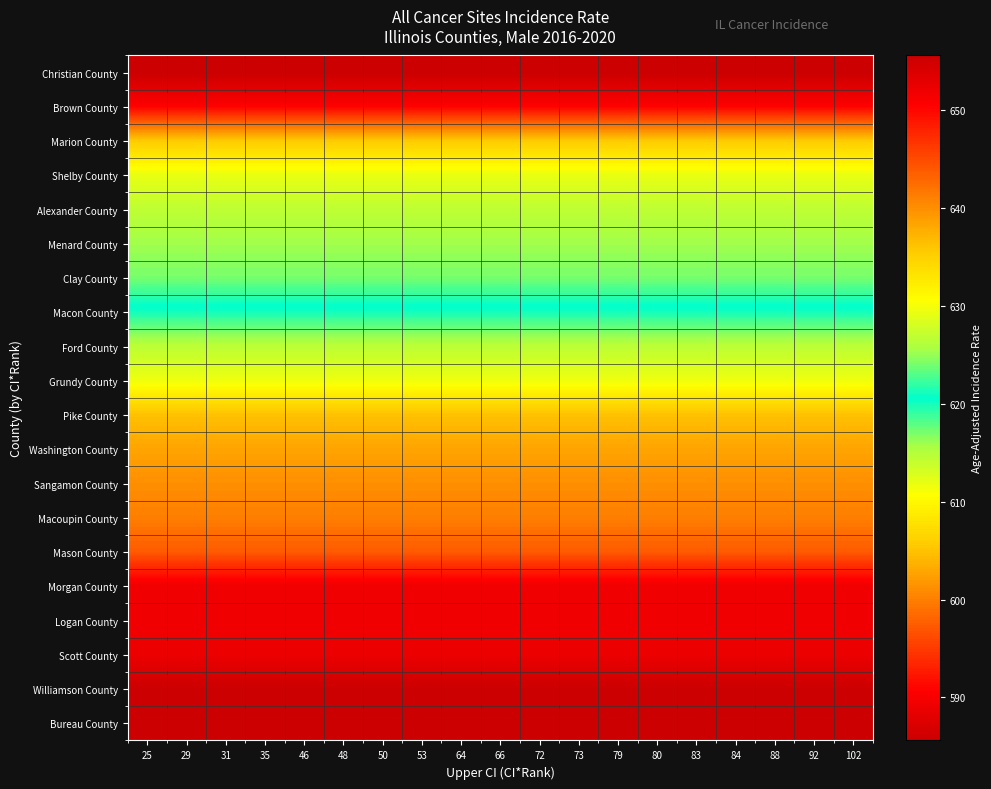

Reading left to right, extract all data points from this chart.

Christian County: 25=655.6	29=655.6	31=655.6	35=655.6	46=655.6	48=655.6	50=655.6	53=655.6	64=655.6	66=655.6	72=655.6	73=655.6	79=655.6	80=655.6	83=655.6	84=655.6	88=655.6	92=655.6	102=655.6
Brown County: 25=650.5	29=650.5	31=650.5	35=650.5	46=650.5	48=650.5	50=650.5	53=650.5	64=650.5	66=650.5	72=650.5	73=650.5	79=650.5	80=650.5	83=650.5	84=650.5	88=650.5	92=650.5	102=650.5
Marion County: 25=635.6	29=635.6	31=635.6	35=635.6	46=635.6	48=635.6	50=635.6	53=635.6	64=635.6	66=635.6	72=635.6	73=635.6	79=635.6	80=635.6	83=635.6	84=635.6	88=635.6	92=635.6	102=635.6
Shelby County: 25=629.3	29=629.3	31=629.3	35=629.3	46=629.3	48=629.3	50=629.3	53=629.3	64=629.3	66=629.3	72=629.3	73=629.3	79=629.3	80=629.3	83=629.3	84=629.3	88=629.3	92=629.3	102=629.3
Alexander County: 25=626.8	29=626.8	31=626.8	35=626.8	46=626.8	48=626.8	50=626.8	53=626.8	64=626.8	66=626.8	72=626.8	73=626.8	79=626.8	80=626.8	83=626.8	84=626.8	88=626.8	92=626.8	102=626.8
Menard County: 25=625.3	29=625.3	31=625.3	35=625.3	46=625.3	48=625.3	50=625.3	53=625.3	64=625.3	66=625.3	72=625.3	73=625.3	79=625.3	80=625.3	83=625.3	84=625.3	88=625.3	92=625.3	102=625.3
Clay County: 25=624.1	29=624.1	31=624.1	35=624.1	46=624.1	48=624.1	50=624.1	53=624.1	64=624.1	66=624.1	72=624.1	73=624.1	79=624.1	80=624.1	83=624.1	84=624.1	88=624.1	92=624.1	102=624.1
Macon County: 25=620.0	29=620.0	31=620.0	35=620.0	46=620.0	48=620.0	50=620.0	53=620.0	64=620.0	66=620.0	72=620.0	73=620.0	79=620.0	80=620.0	83=620.0	84=620.0	88=620.0	92=620.0	102=620.0
Ford County: 25=614.6	29=614.6	31=614.6	35=614.6	46=614.6	48=614.6	50=614.6	53=614.6	64=614.6	66=614.6	72=614.6	73=614.6	79=614.6	80=614.6	83=614.6	84=614.6	88=614.6	92=614.6	102=614.6
Grundy County: 25=611.6	29=611.6	31=611.6	35=611.6	46=611.6	48=611.6	50=611.6	53=611.6	64=611.6	66=611.6	72=611.6	73=611.6	79=611.6	80=611.6	83=611.6	84=611.6	88=611.6	92=611.6	102=611.6
Pike County: 25=604.9	29=604.9	31=604.9	35=604.9	46=604.9	48=604.9	50=604.9	53=604.9	64=604.9	66=604.9	72=604.9	73=604.9	79=604.9	80=604.9	83=604.9	84=604.9	88=604.9	92=604.9	102=604.9
Washington County: 25=602.8	29=602.8	31=602.8	35=602.8	46=602.8	48=602.8	50=602.8	53=602.8	64=602.8	66=602.8	72=602.8	73=602.8	79=602.8	80=602.8	83=602.8	84=602.8	88=602.8	92=602.8	102=602.8
Sangamon County: 25=601.2	29=601.2	31=601.2	35=601.2	46=601.2	48=601.2	50=601.2	53=601.2	64=601.2	66=601.2	72=601.2	73=601.2	79=601.2	80=601.2	83=601.2	84=601.2	88=601.2	92=601.2	102=601.2
Macoupin County: 25=600.0	29=600.0	31=600.0	35=600.0	46=600.0	48=600.0	50=600.0	53=600.0	64=600.0	66=600.0	72=600.0	73=600.0	79=600.0	80=600.0	83=600.0	84=600.0	88=600.0	92=600.0	102=600.0
Mason County: 25=597.4	29=597.4	31=597.4	35=597.4	46=597.4	48=597.4	50=597.4	53=597.4	64=597.4	66=597.4	72=597.4	73=597.4	79=597.4	80=597.4	83=597.4	84=597.4	88=597.4	92=597.4	102=597.4
Morgan County: 25=589.3	29=589.3	31=589.3	35=589.3	46=589.3	48=589.3	50=589.3	53=589.3	64=589.3	66=589.3	72=589.3	73=589.3	79=589.3	80=589.3	83=589.3	84=589.3	88=589.3	92=589.3	102=589.3
Logan County: 25=589.3	29=589.3	31=589.3	35=589.3	46=589.3	48=589.3	50=589.3	53=589.3	64=589.3	66=589.3	72=589.3	73=589.3	79=589.3	80=589.3	83=589.3	84=589.3	88=589.3	92=589.3	102=589.3
Scott County: 25=589.0	29=589.0	31=589.0	35=589.0	46=589.0	48=589.0	50=589.0	53=589.0	64=589.0	66=589.0	72=589.0	73=589.0	79=589.0	80=589.0	83=589.0	84=589.0	88=589.0	92=589.0	102=589.0
Williamson County: 25=585.8	29=585.8	31=585.8	35=585.8	46=585.8	48=585.8	50=585.8	53=585.8	64=585.8	66=585.8	72=585.8	73=585.8	79=585.8	80=585.8	83=585.8	84=585.8	88=585.8	92=585.8	102=585.8
Bureau County: 25=585.6	29=585.6	31=585.6	35=585.6	46=585.6	48=585.6	50=585.6	53=585.6	64=585.6	66=585.6	72=585.6	73=585.6	79=585.6	80=585.6	83=585.6	84=585.6	88=585.6	92=585.6	102=585.6